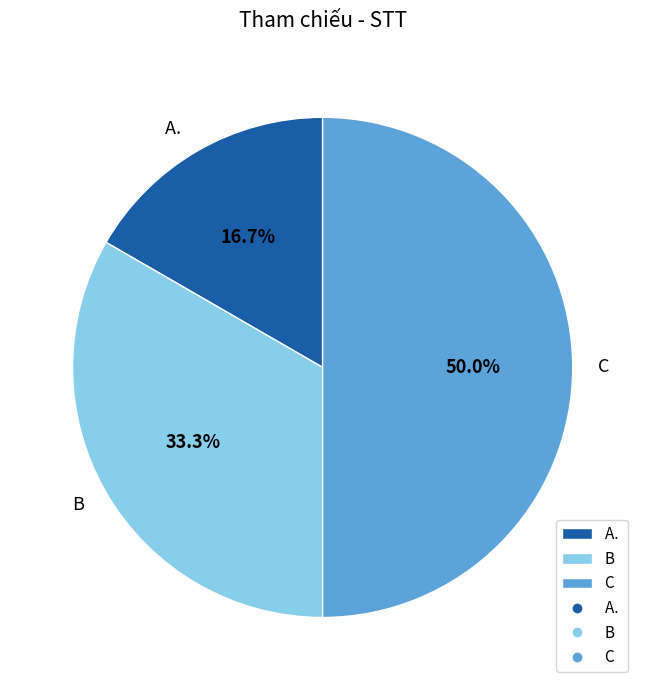

Does B represent more than half of the total?

No